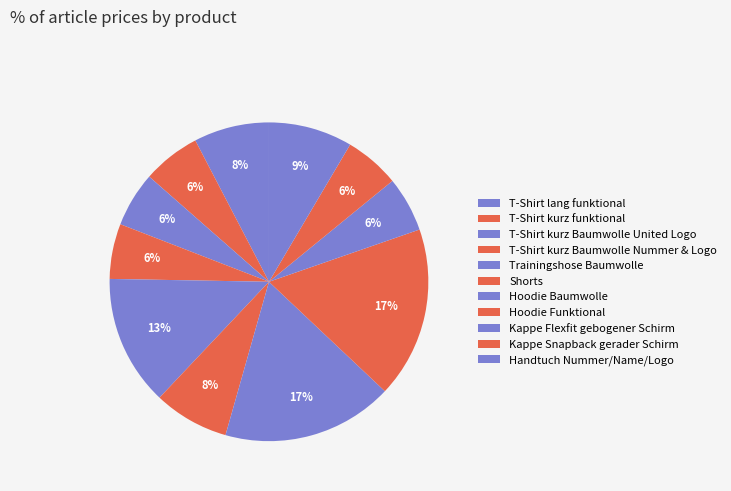

Count the number of slices in the pie.

11